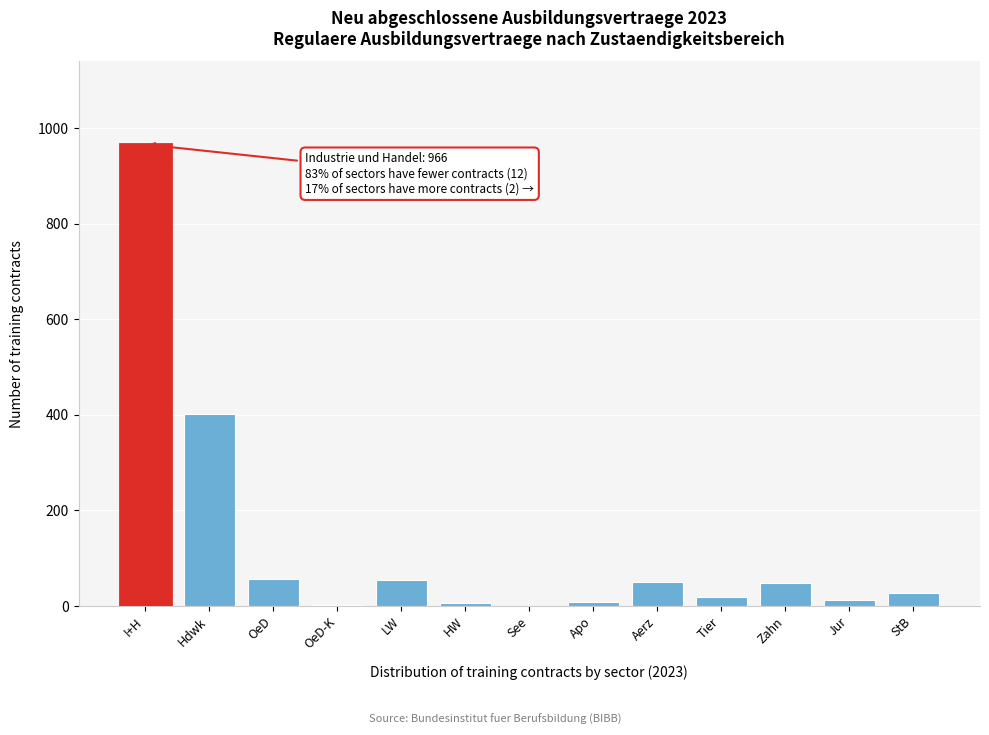

The value at StB is 27. True or false?

True